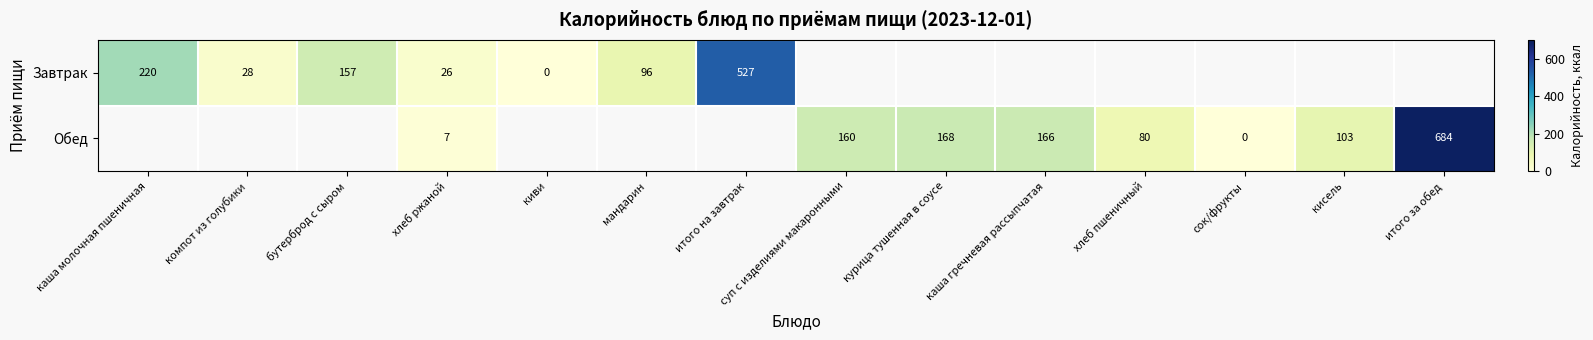

How many data points does each series have?

14